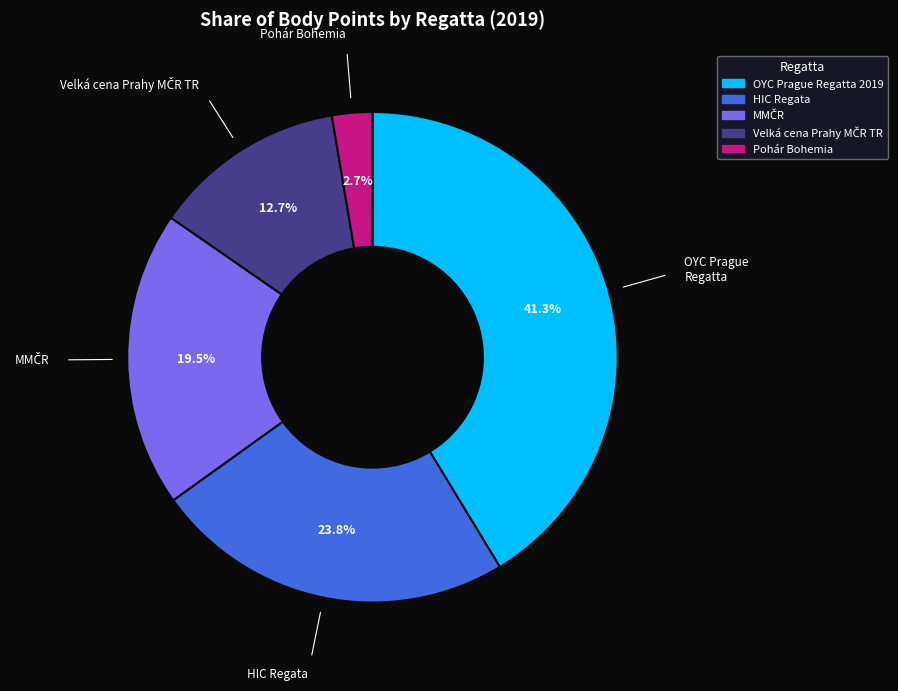

Which has a higher value, OYC Prague Regatta 2019 or Pohár Bohemia?

OYC Prague Regatta 2019